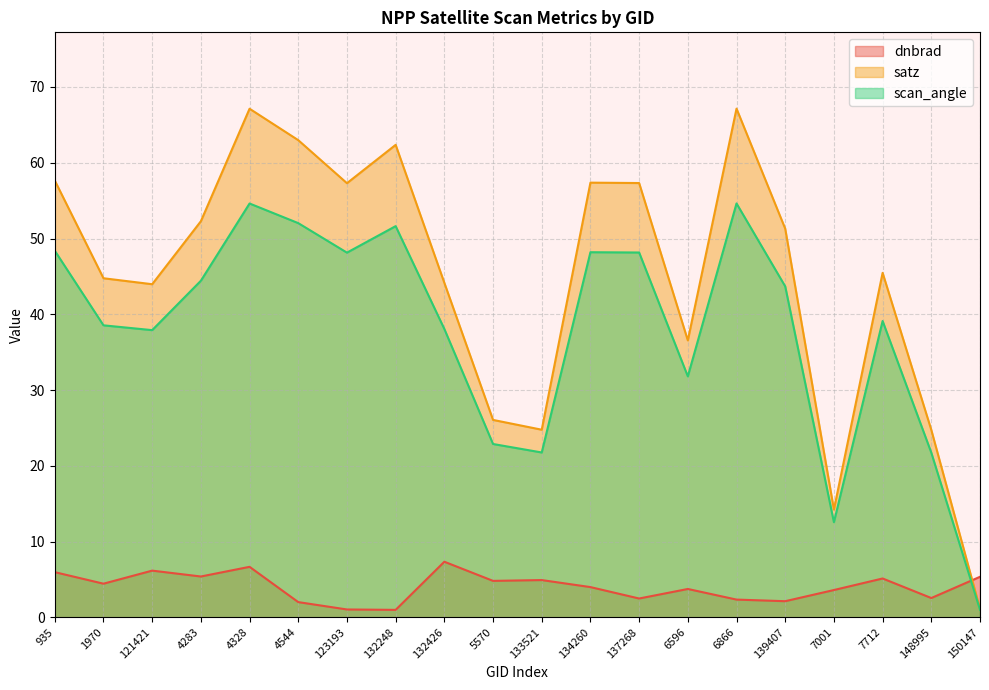

Does the chart have visible grid lines?

Yes